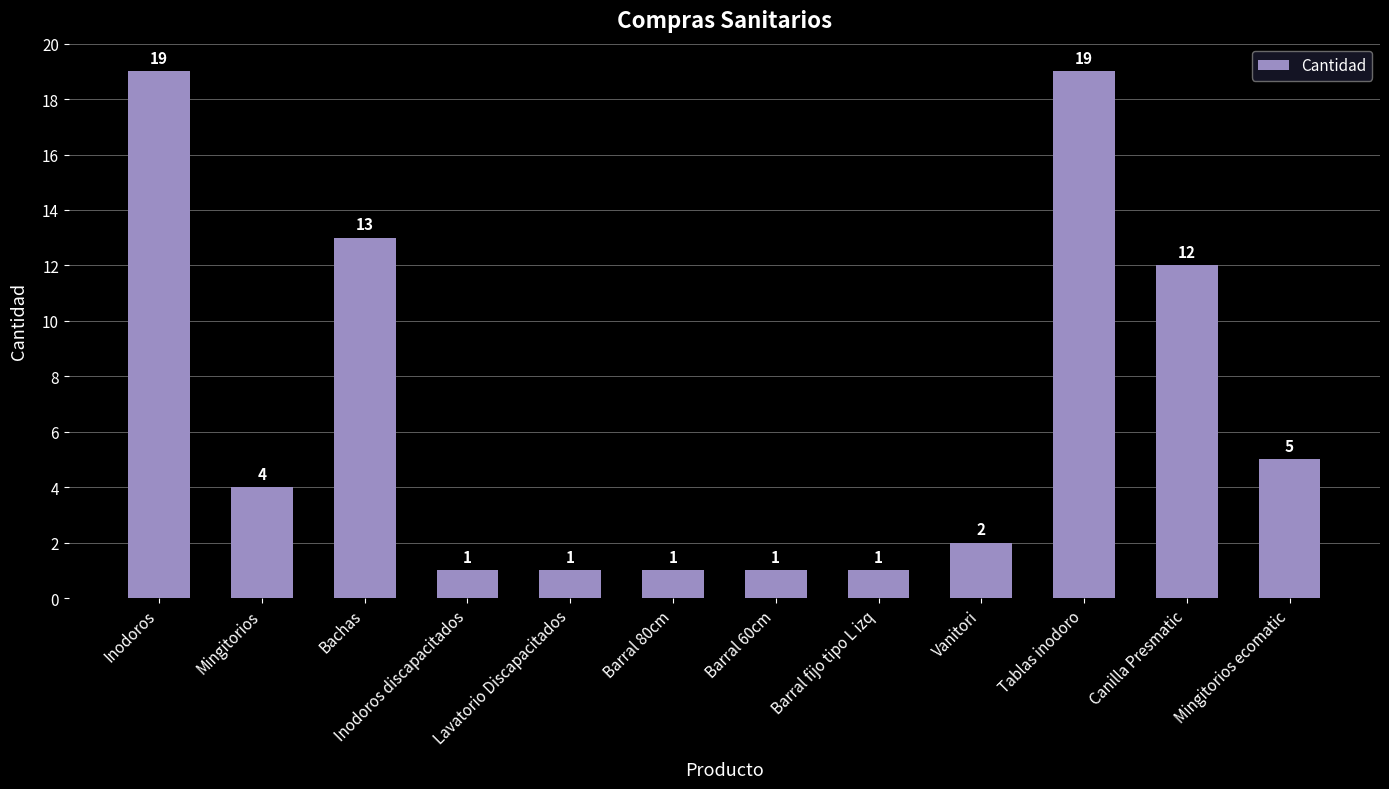

Is it true that the value at Lavatorio Discapacitados is 1?

True